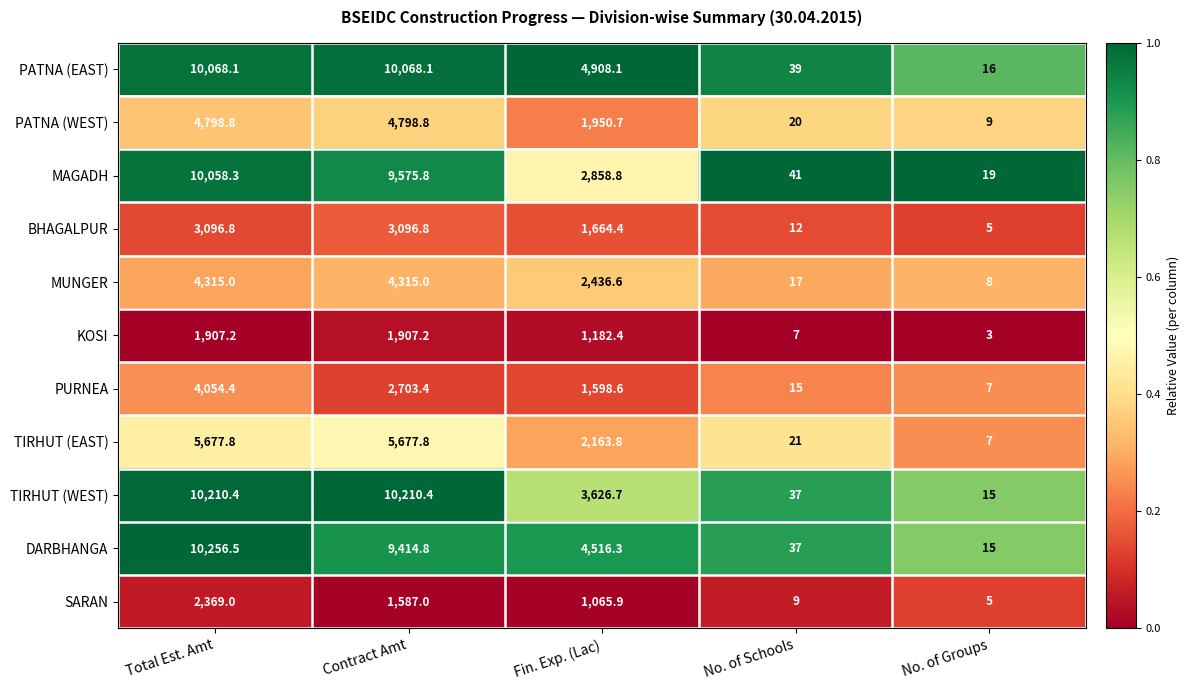

Between Total Est. Amt and No. of Groups, which series saw the biggest shift?

DARBHANGA